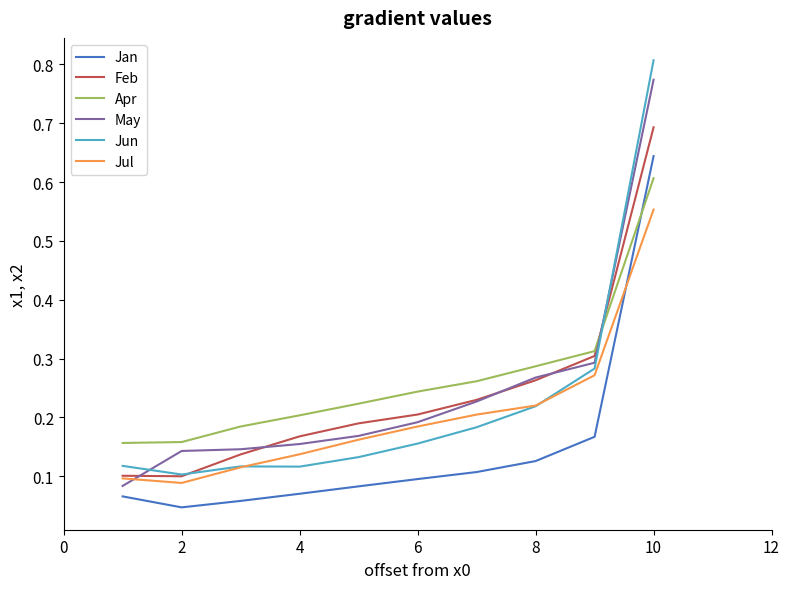

How many Apr values are between 0 and 1?

10